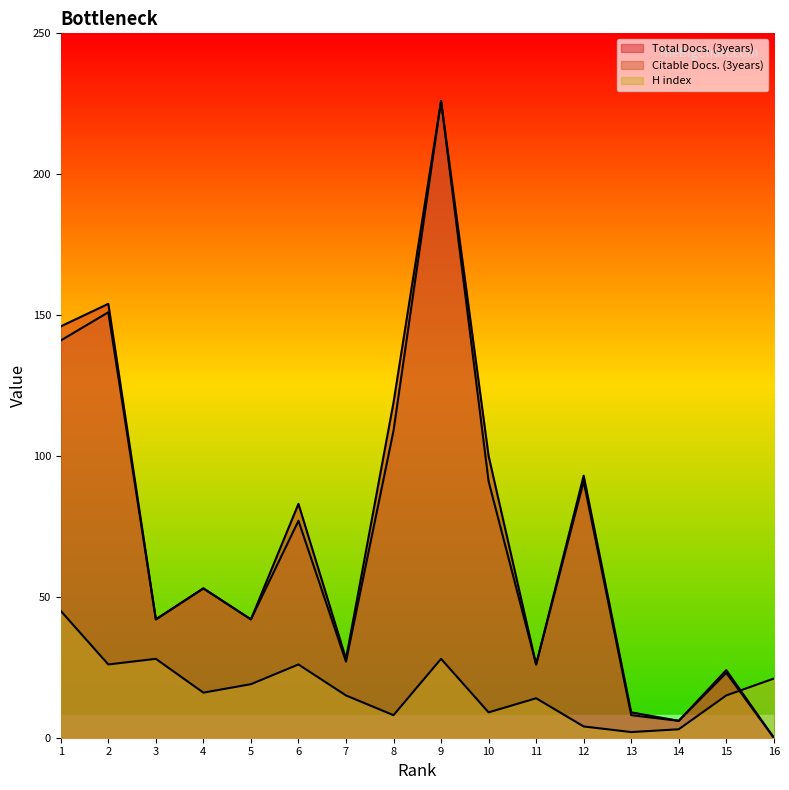

What is the spread (max minus min) of values at 12?

89